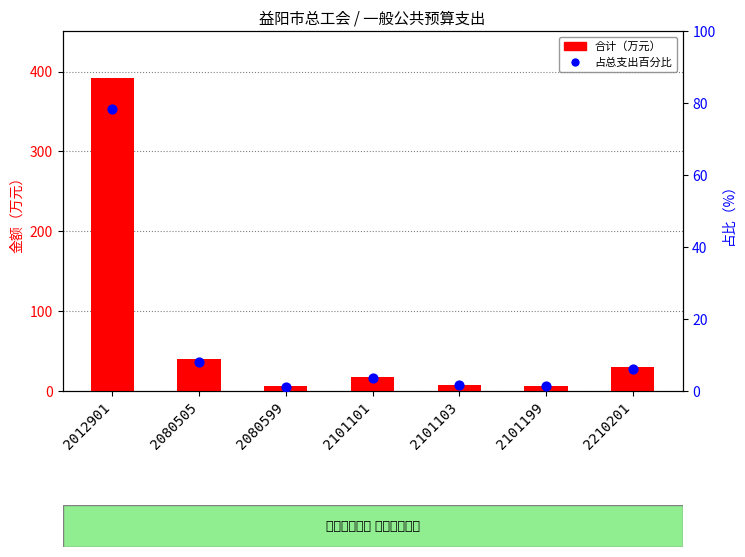

What are all the series names shown in the legend?

合计（万元）, 占总支出百分比